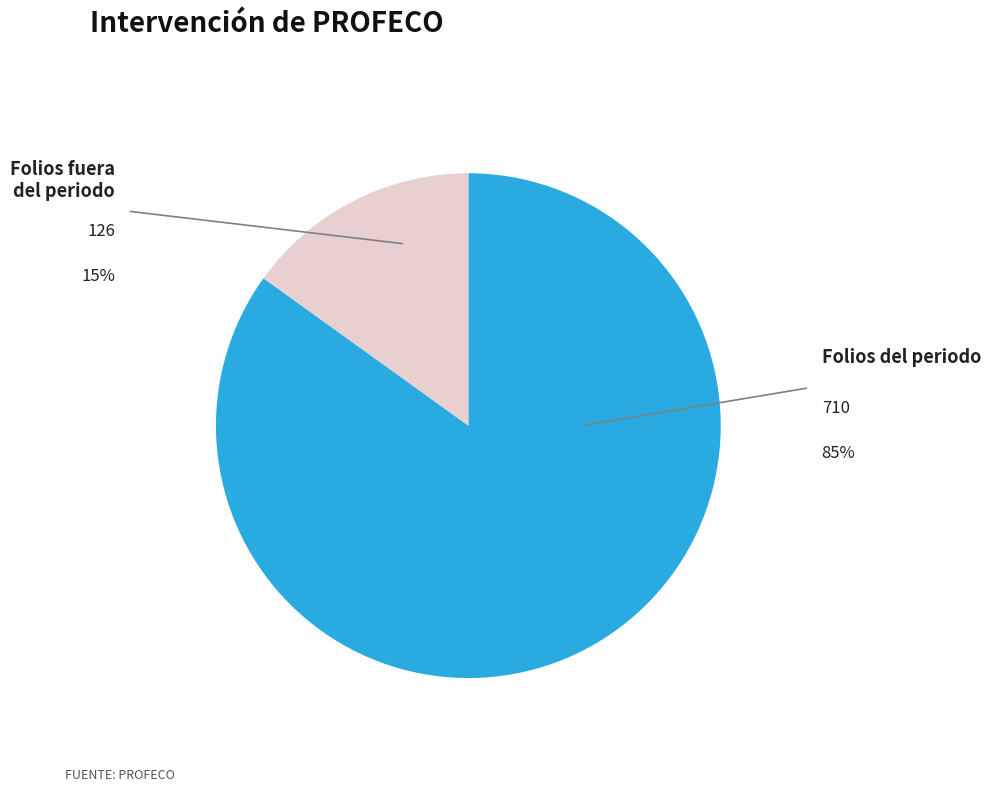

Which has a higher value, Folios fuera del periodo or Folios del periodo?

Folios del periodo